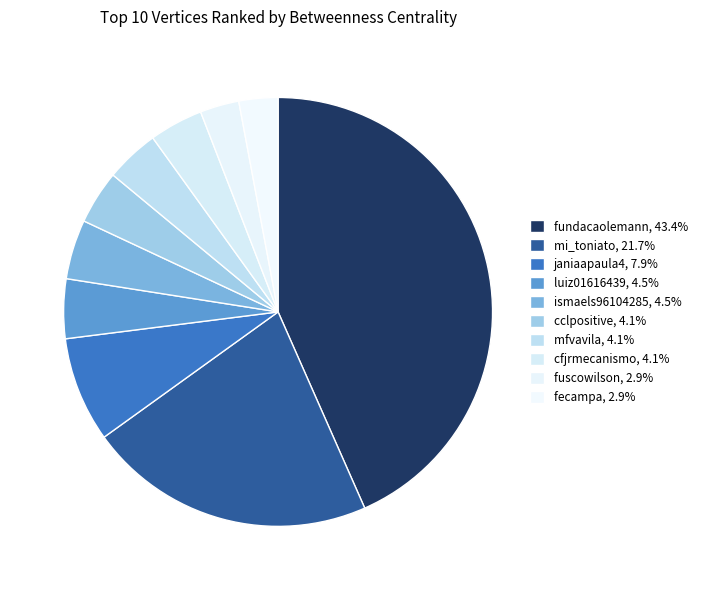

How many slices are in this pie chart?

10